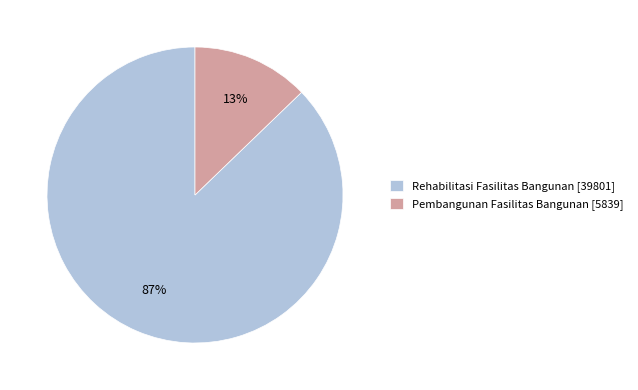

What percentage is the Rehabilitasi Fasilitas Bangunan slice, to the nearest percent?

87%